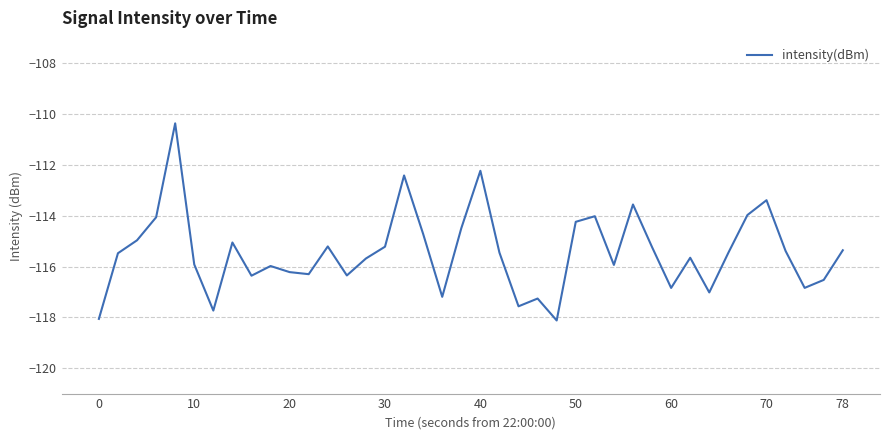

What is the maximum value shown in the chart?

-110.4